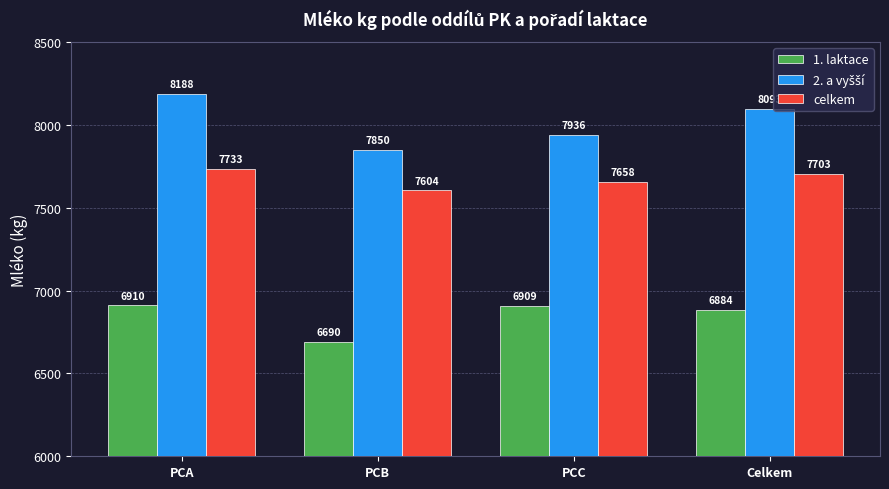

What is the spread (max minus min) of values at PCA?

1278